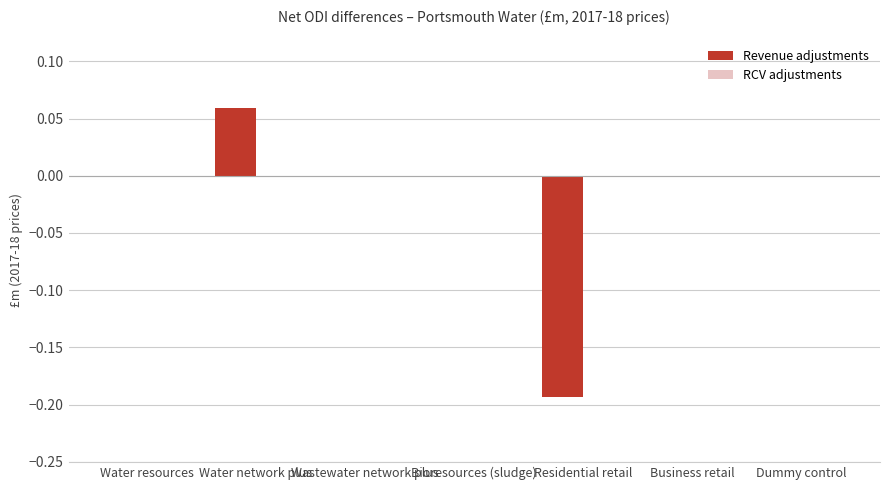

Count the number of data series in this chart.

1